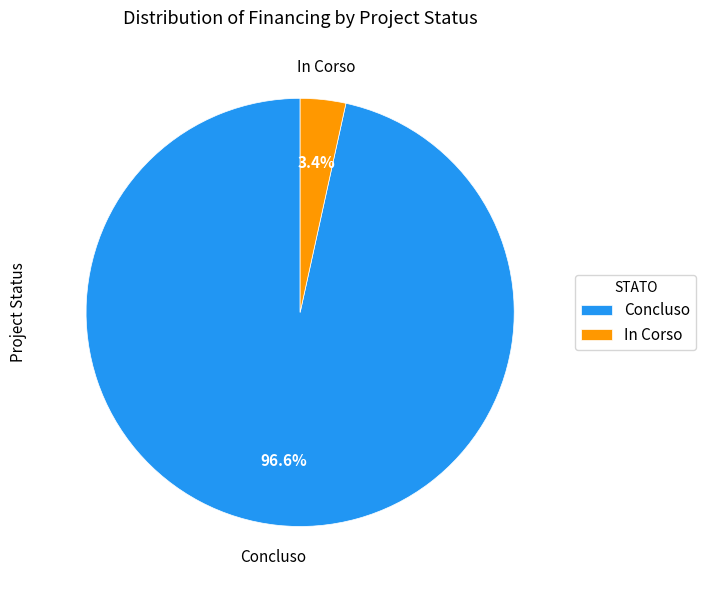

Between In Corso and Concluso, which is larger?

Concluso